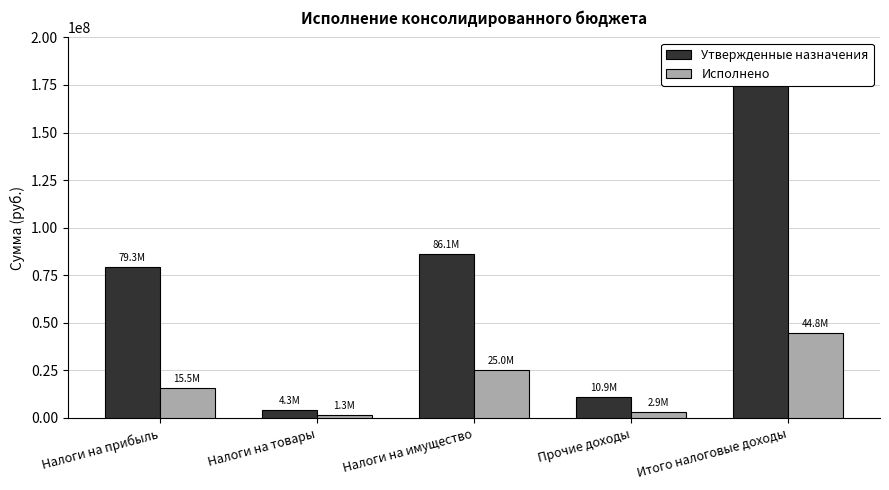

What is the label of the 2nd bar from the right?

Прочие доходы